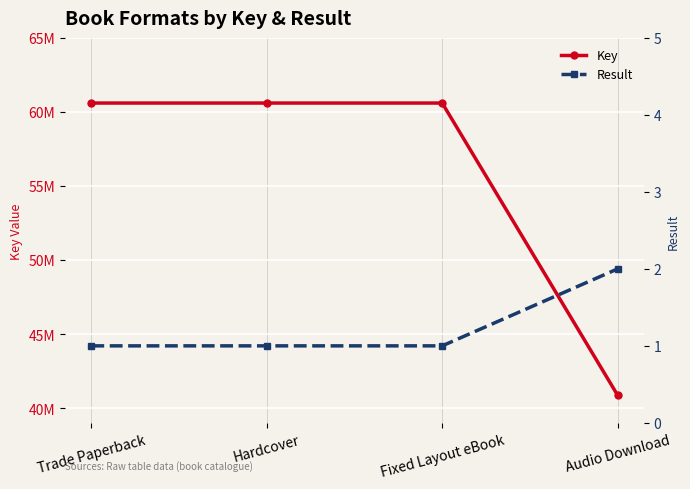

Which series changed the most between Trade Paperback and Fixed Layout eBook?

Key